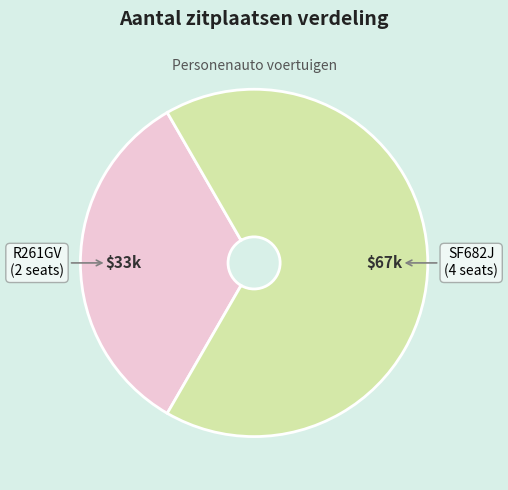

Is there any slice that represents more than half of the pie?

Yes